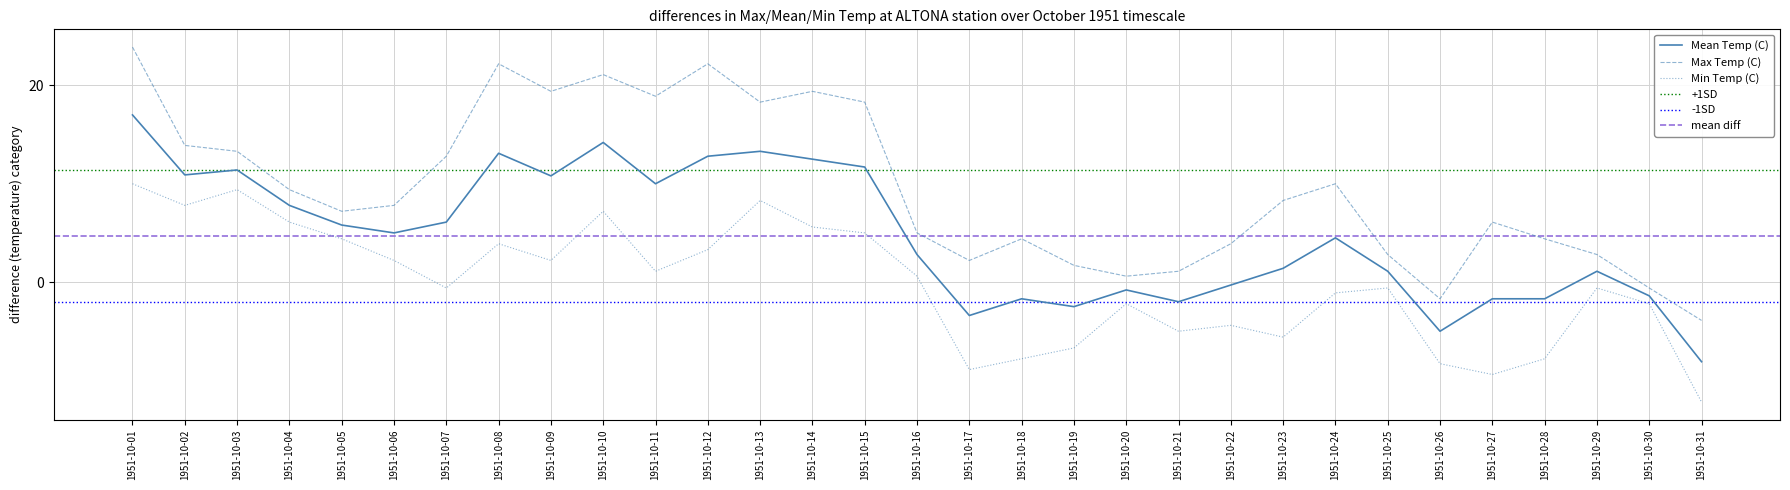

True or false: Mean Temp (C) and Max Temp (C) intersect in this chart.

False